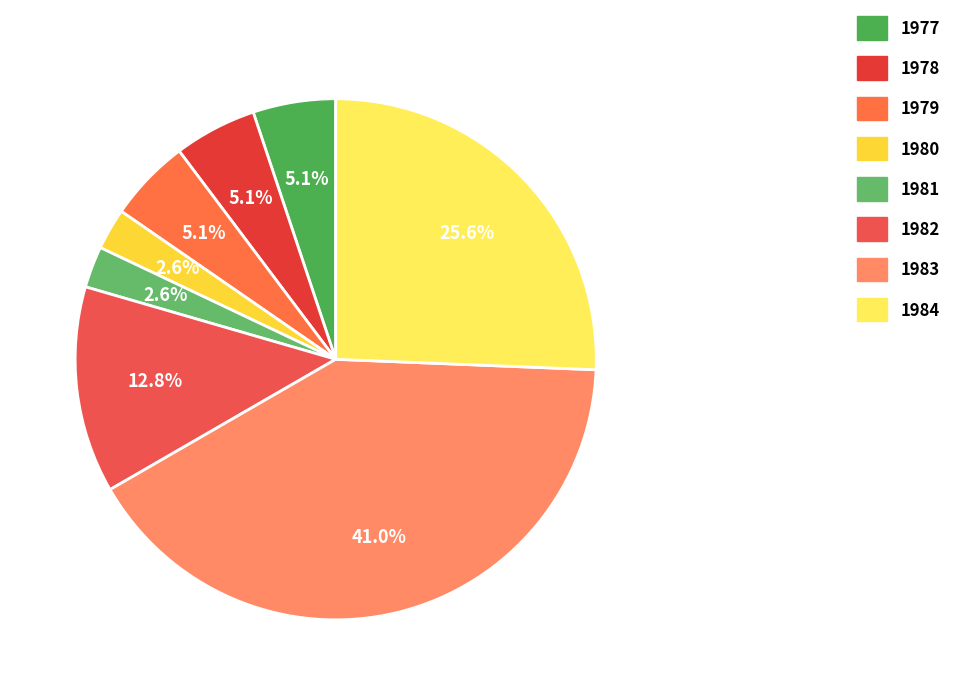

To the nearest percent, what percentage of the pie is 1984?

26%